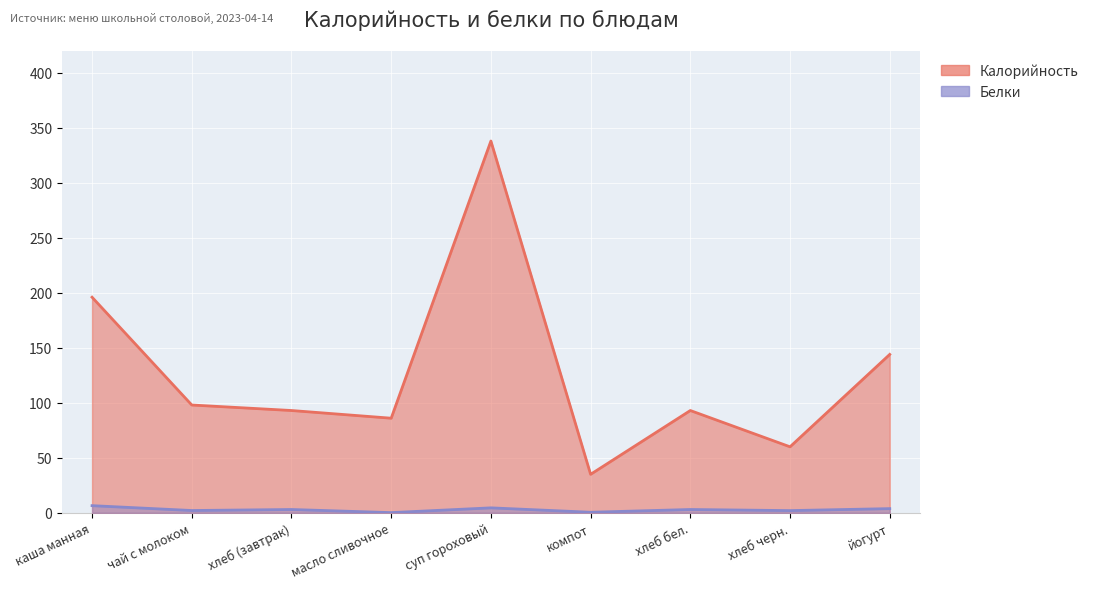

List the series in order of their overall mean, lowest first.

Белки, Калорийность